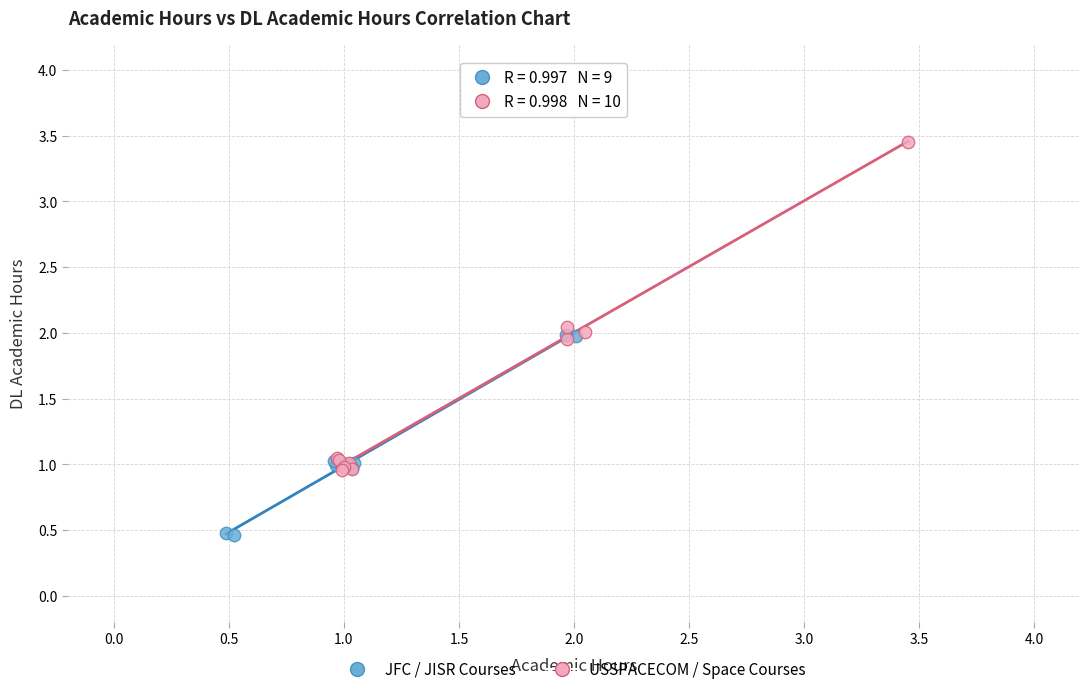

Which series reaches the maximum Y coordinate?

USSPACECOM / Space Courses